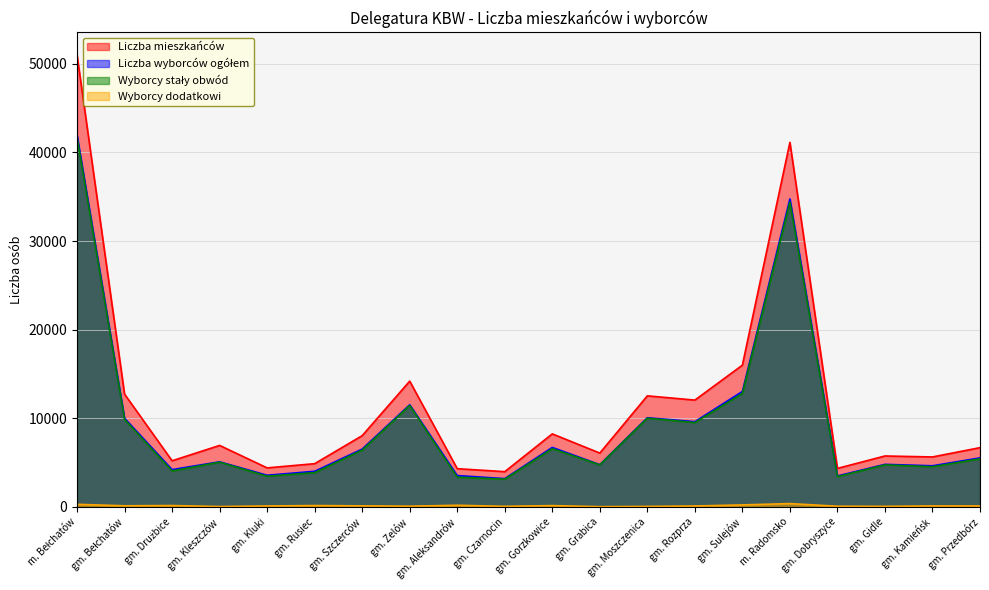

Which series has the largest range (max minus min)?

Liczba mieszkańców